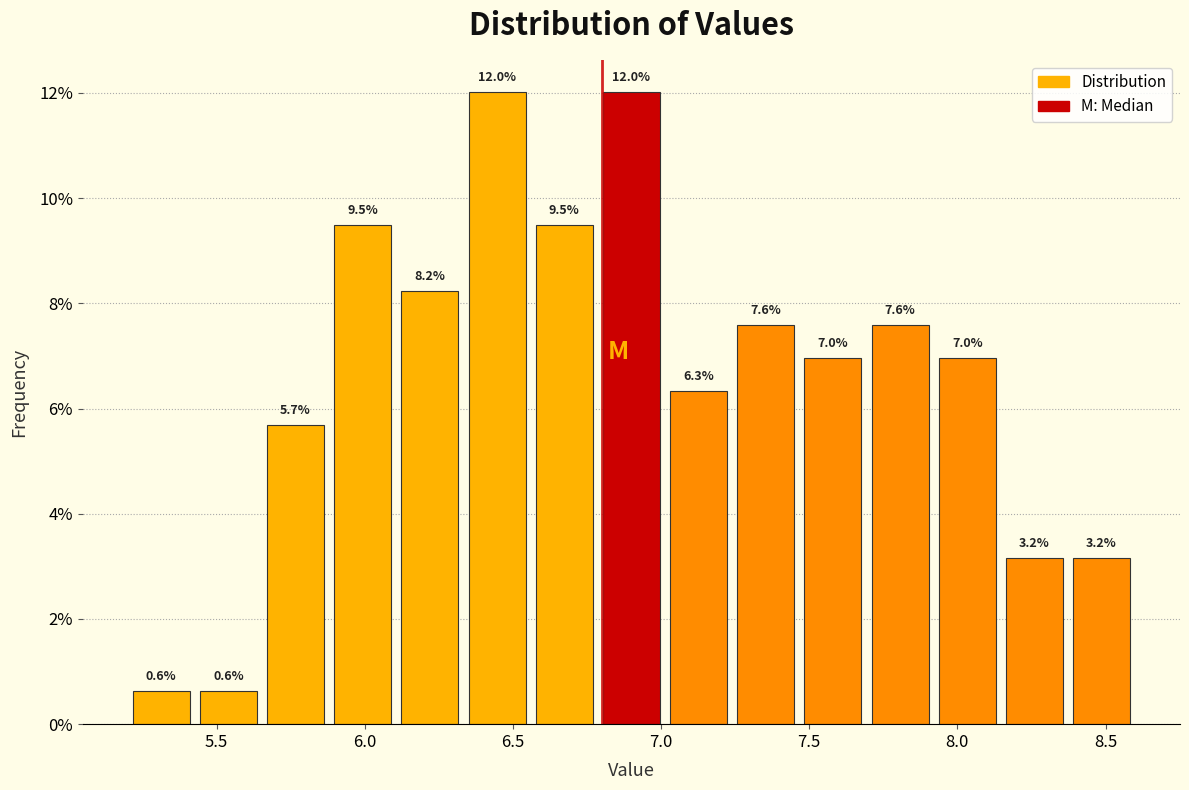

What is the height of the bar covering 8.15 to 8.35 on the x-axis? The bar edges are not printed on the chart, so give them approximately, as read against the axis.

3.2